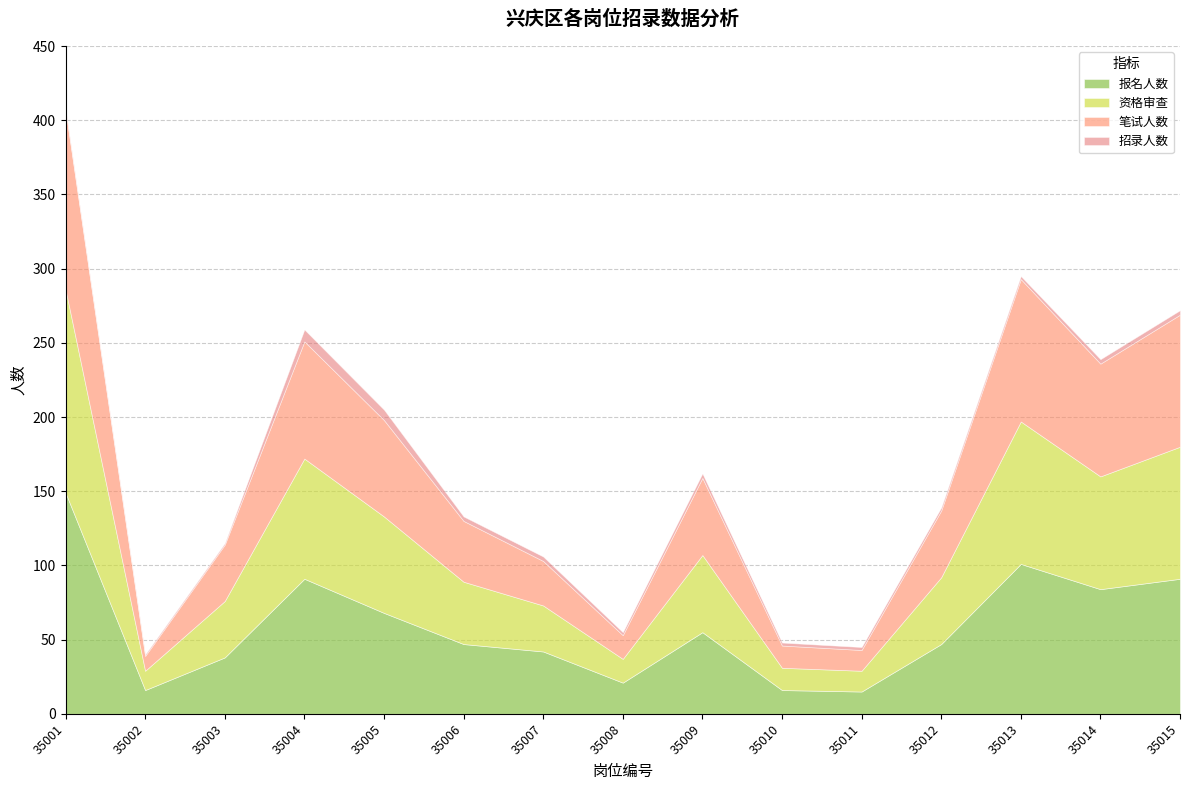

Reading left to right, what are all the values shown in this chart?

报名人数: 35001=149	35002=16	35003=38	35004=91	35005=68	35006=47	35007=42	35008=21	35009=55	35010=16	35011=15	35012=47	35013=101	35014=84	35015=91
资格审查: 35001=137	35002=13	35003=38	35004=81	35005=65	35006=42	35007=31	35008=16	35009=52	35010=15	35011=14	35012=45	35013=96	35014=76	35015=89
笔试人数: 35001=121	35002=10	35003=38	35004=79	35005=65	35006=41	35007=30	35008=16	35009=52	35010=15	35011=14	35012=45	35013=96	35014=76	35015=89
招录人数: 35001=1	35002=1	35003=1	35004=8	35005=7	35006=3	35007=3	35008=2	35009=3	35010=2	35011=2	35012=2	35013=2	35014=3	35015=3